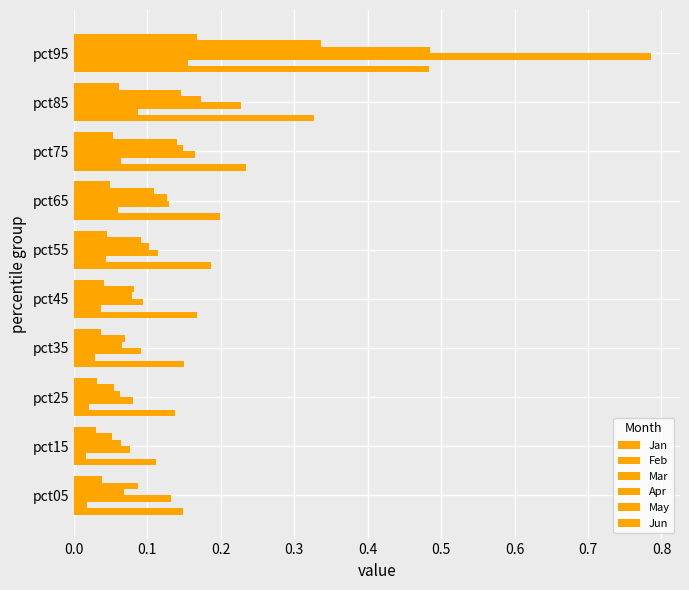

How many distinct data groups are displayed?

6